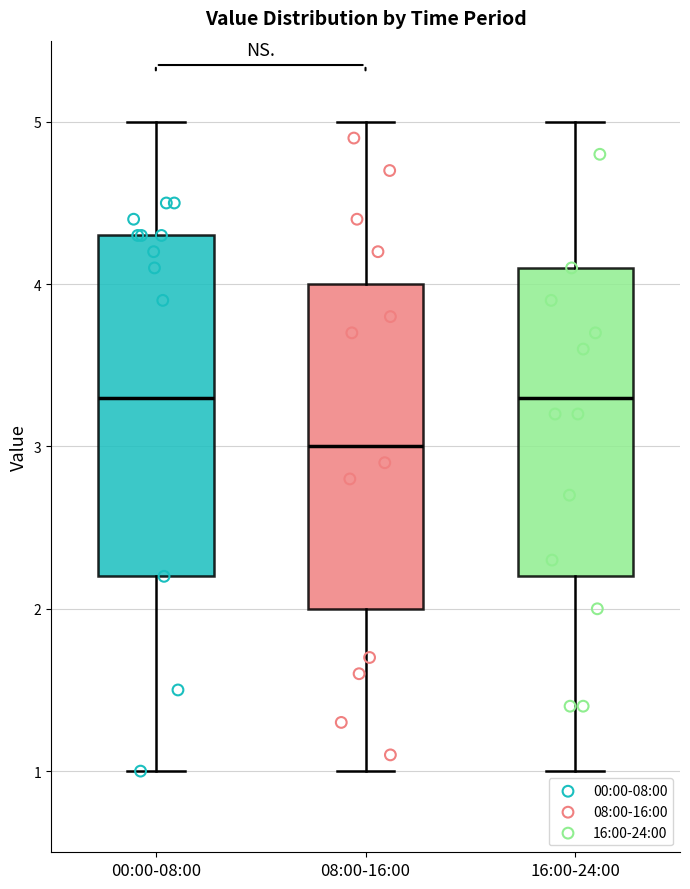

Reading left to right, transcribe this box plot: for each box, give where its median line is, the range the box spans, and where its two whiskers end, as read against the y-axis. The values are not printed on the chart, so give them approximately, as read against the axis.

00:00-08:00: median 3.3, box 2.2 to 4.3, whiskers 1.0 to 5.0
08:00-16:00: median 3.0, box 2.0 to 4.0, whiskers 1.0 to 5.0
16:00-24:00: median 3.3, box 2.2 to 4.1, whiskers 1.0 to 5.0